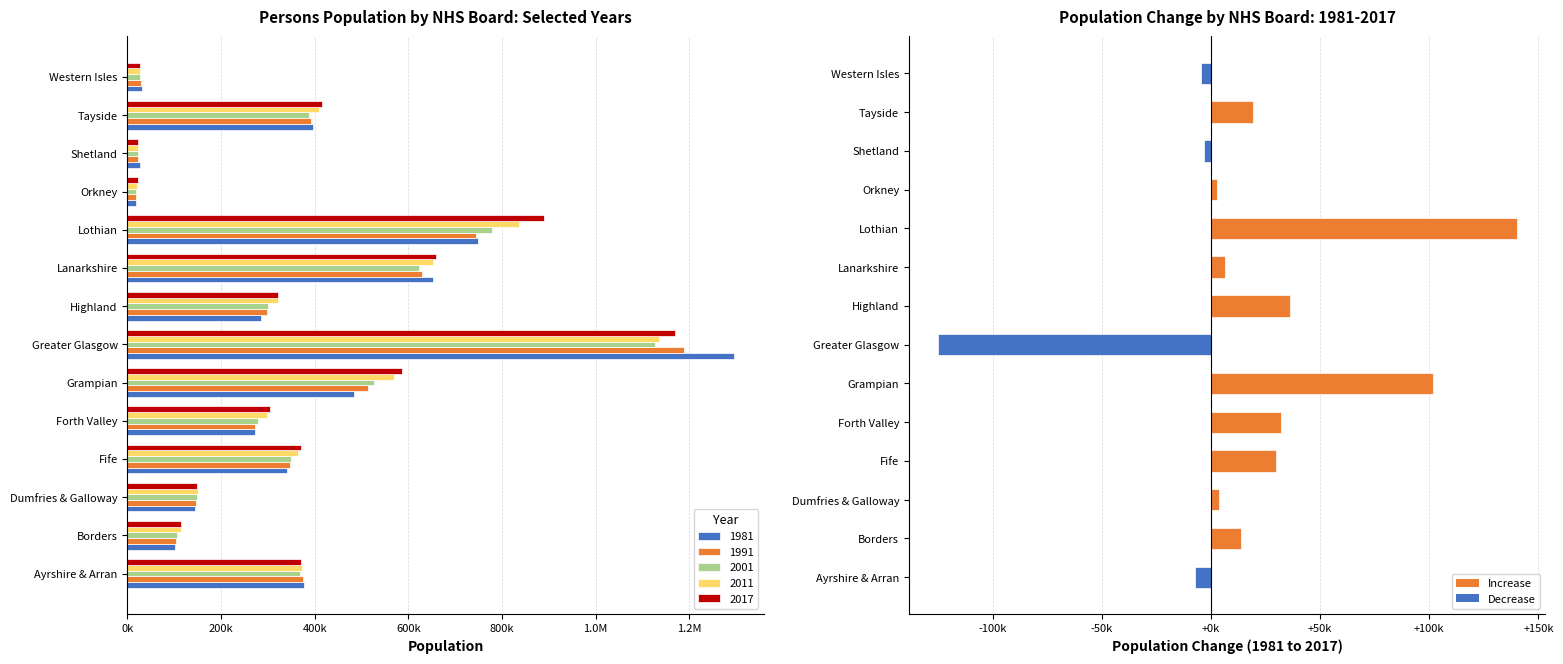

Read the value at Fife, to the nearest 100.

29800